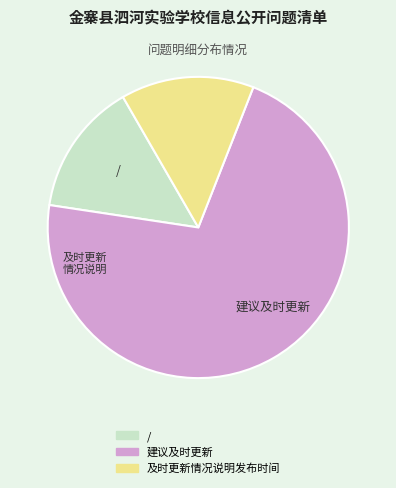

Does / account for over 50% of the chart?

No